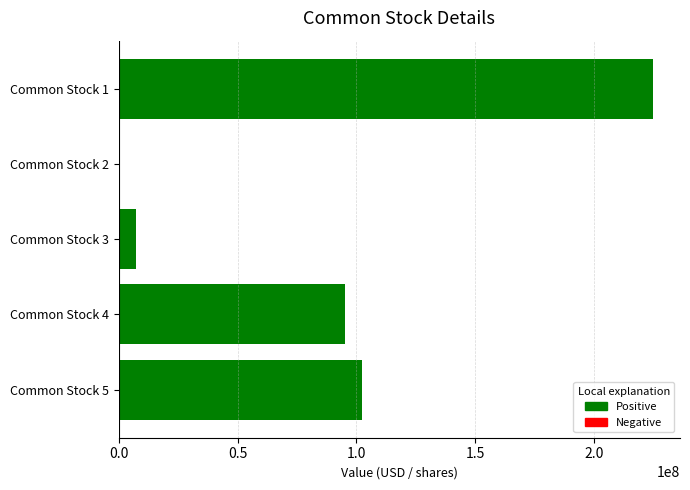

The value at Common Stock 4 is 95306667.0. True or false?

True